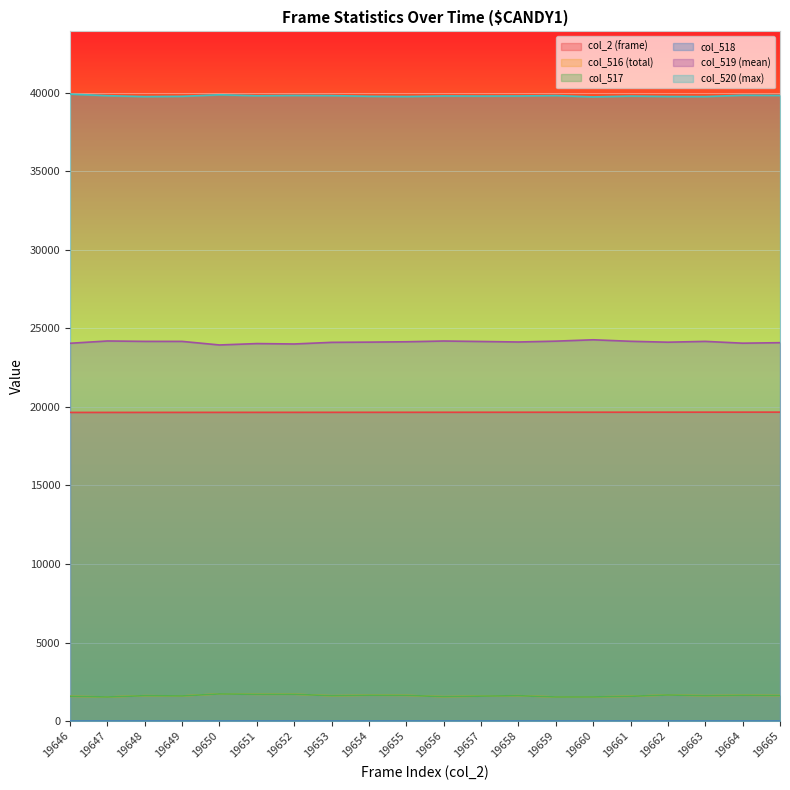

Reading left to right, what are all the values shown in this chart?

col_2 (frame): 19646=19646	19647=19647	19648=19648	19649=19649	19650=19650	19651=19651	19652=19652	19653=19653	19654=19654	19655=19655	19656=19656	19657=19657	19658=19658	19659=19659	19660=19660	19661=19661	19662=19662	19663=19663	19664=19664	19665=19665
col_516 (total): 19646=1578	19647=1533	19648=1617	19649=1600	19650=1729	19651=1702	19652=1708	19653=1614	19654=1645	19655=1637	19656=1553	19657=1589	19658=1616	19659=1535	19660=1536	19661=1577	19662=1662	19663=1616	19664=1644	19665=1626
col_517: 19646=1578	19647=1533	19648=1616	19649=1600	19650=1729	19651=1702	19652=1707	19653=1613	19654=1645	19655=1637	19656=1553	19657=1589	19658=1615	19659=1534	19660=1536	19661=1577	19662=1662	19663=1615	19664=1643	19665=1626
col_518: 19646=0	19647=0	19648=1	19649=0	19650=0	19651=0	19652=1	19653=1	19654=0	19655=0	19656=0	19657=0	19658=1	19659=1	19660=0	19661=0	19662=0	19663=1	19664=1	19665=0
col_519 (mean): 19646=24048	19647=24194	19648=24169	19649=24168	19650=23940	19651=24029	19652=24003	19653=24107	19654=24121	19655=24144	19656=24192	19657=24162	19658=24130	19659=24184	19660=24270	19661=24175	19662=24117	19663=24169	19664=24054	19665=24086
col_520 (max): 19646=39909	19647=39808	19648=39749	19649=39767	19650=39866	19651=39804	19652=39824	19653=39814	19654=39769	19655=39754	19656=39790	19657=39784	19658=39789	19659=39816	19660=39729	19661=39783	19662=39756	19663=39750	19664=39837	19665=39823